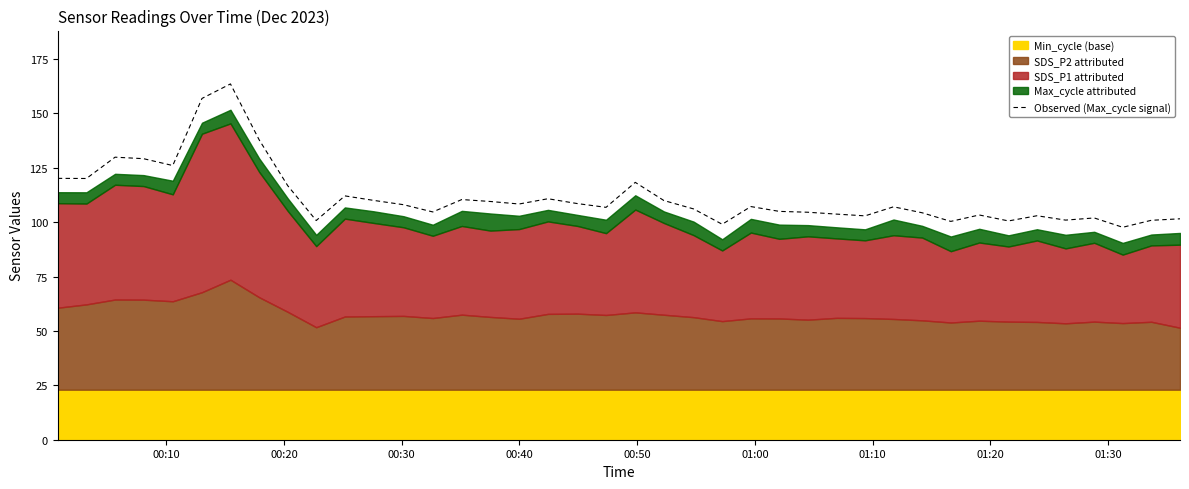

What is the maximum value for Observed (Max_cycle signal)?

163.5